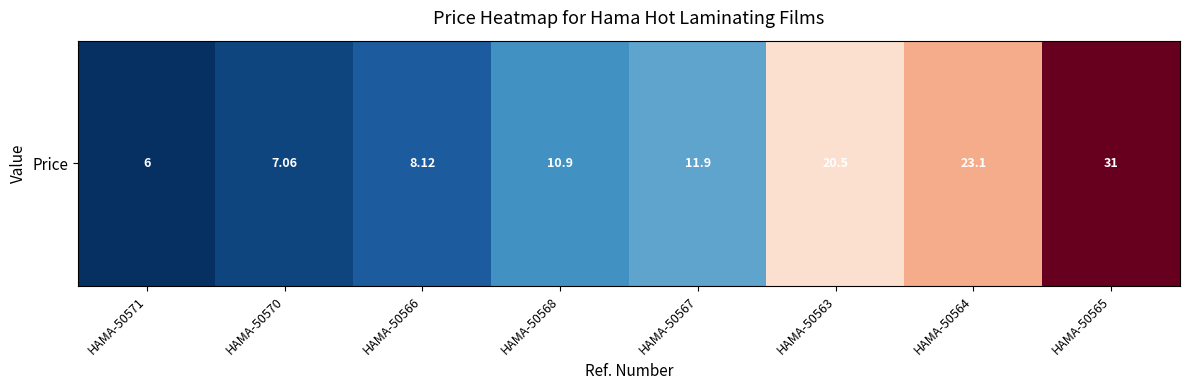

What is the average value?

14.8